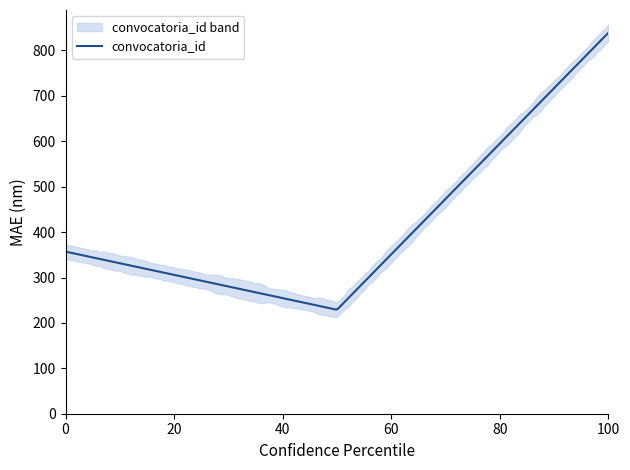

Count the values in the range 229 to 839.

3